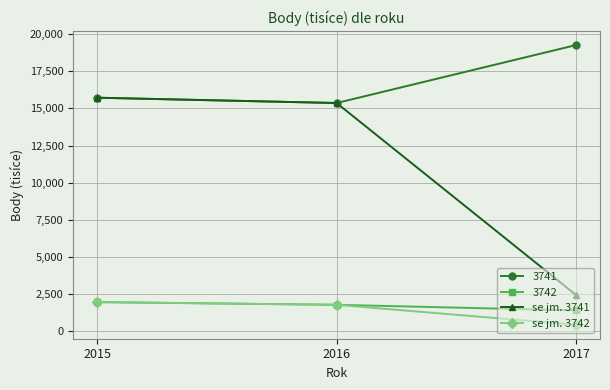

What is the value of the se jm. 3741 point at the 1st from the left?

15721246